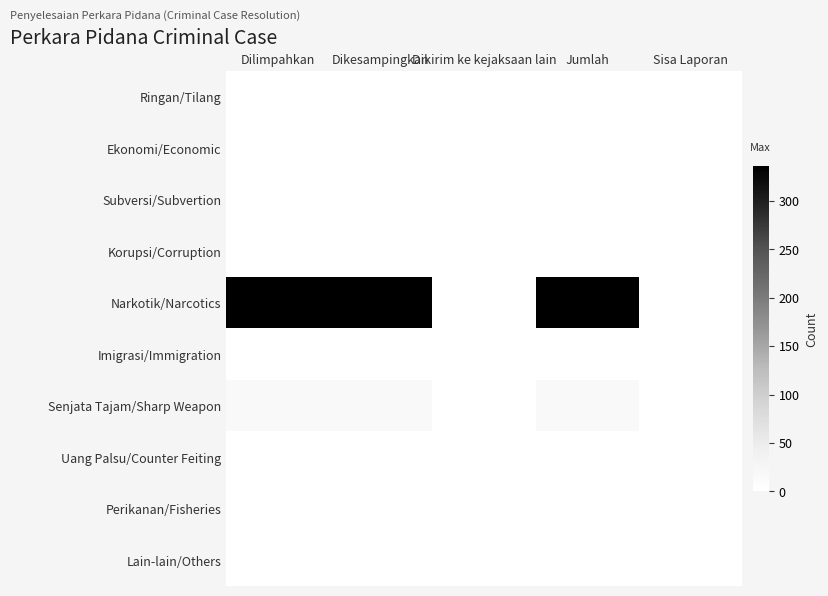

Reading left to right, what are all the values shown in this chart?

Ringan/Tilang: Dilimpahkan=0	Dikesampingkan=0	Dikirim ke kejaksaan lain=0	Jumlah=0	Sisa Laporan=0
Ekonomi/Economic: Dilimpahkan=0	Dikesampingkan=0	Dikirim ke kejaksaan lain=0	Jumlah=0	Sisa Laporan=0
Subversi/Subvertion: Dilimpahkan=0	Dikesampingkan=0	Dikirim ke kejaksaan lain=0	Jumlah=0	Sisa Laporan=0
Korupsi/Corruption: Dilimpahkan=0	Dikesampingkan=0	Dikirim ke kejaksaan lain=0	Jumlah=0	Sisa Laporan=0
Narkotik/Narcotics: Dilimpahkan=336	Dikesampingkan=336	Dikirim ke kejaksaan lain=0	Jumlah=336	Sisa Laporan=0
Imigrasi/Immigration: Dilimpahkan=0	Dikesampingkan=0	Dikirim ke kejaksaan lain=0	Jumlah=0	Sisa Laporan=0
Senjata Tajam/Sharp Weapon: Dilimpahkan=17	Dikesampingkan=17	Dikirim ke kejaksaan lain=0	Jumlah=17	Sisa Laporan=0
Uang Palsu/Counter Feiting: Dilimpahkan=0	Dikesampingkan=0	Dikirim ke kejaksaan lain=0	Jumlah=0	Sisa Laporan=0
Perikanan/Fisheries: Dilimpahkan=0	Dikesampingkan=0	Dikirim ke kejaksaan lain=0	Jumlah=0	Sisa Laporan=0
Lain-lain/Others: Dilimpahkan=0	Dikesampingkan=0	Dikirim ke kejaksaan lain=0	Jumlah=0	Sisa Laporan=0